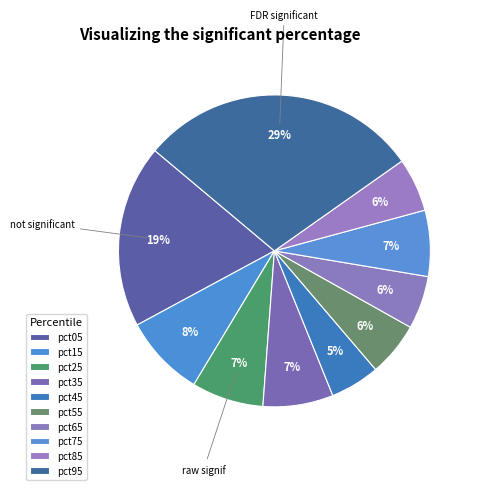

How many segments does this pie chart have?

10